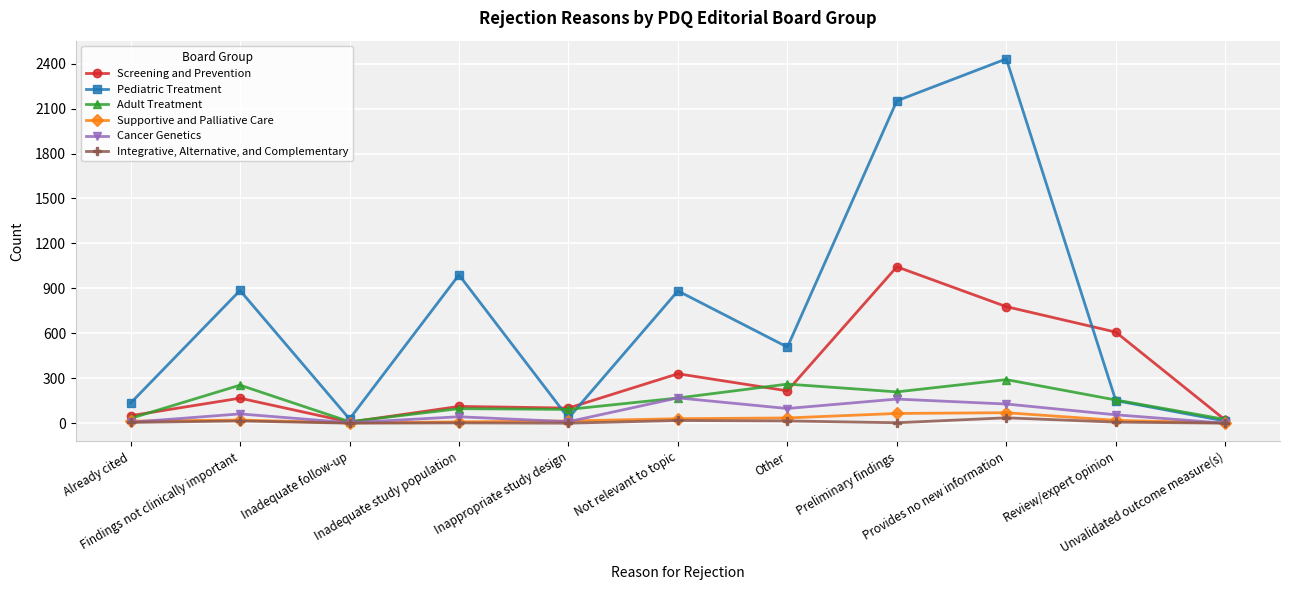

Which series has the largest range (max minus min)?

Pediatric Treatment